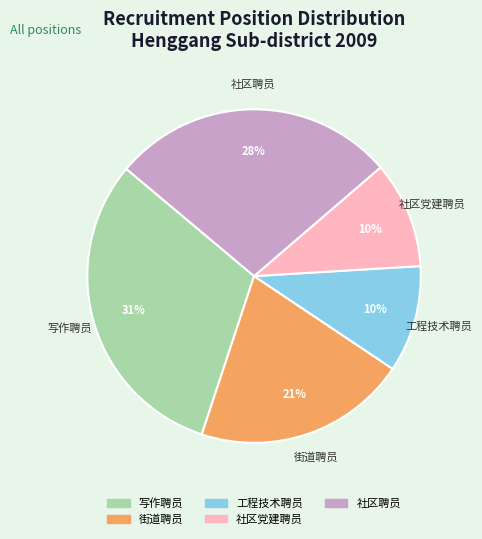

The 社区聘员 slice represents 20% of the pie. True or false?

False